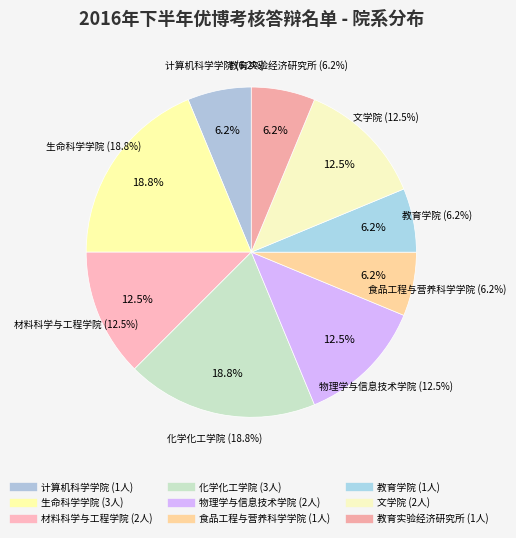

Combined, do 生命科学学院 and 教育学院 account for over 50%?

No